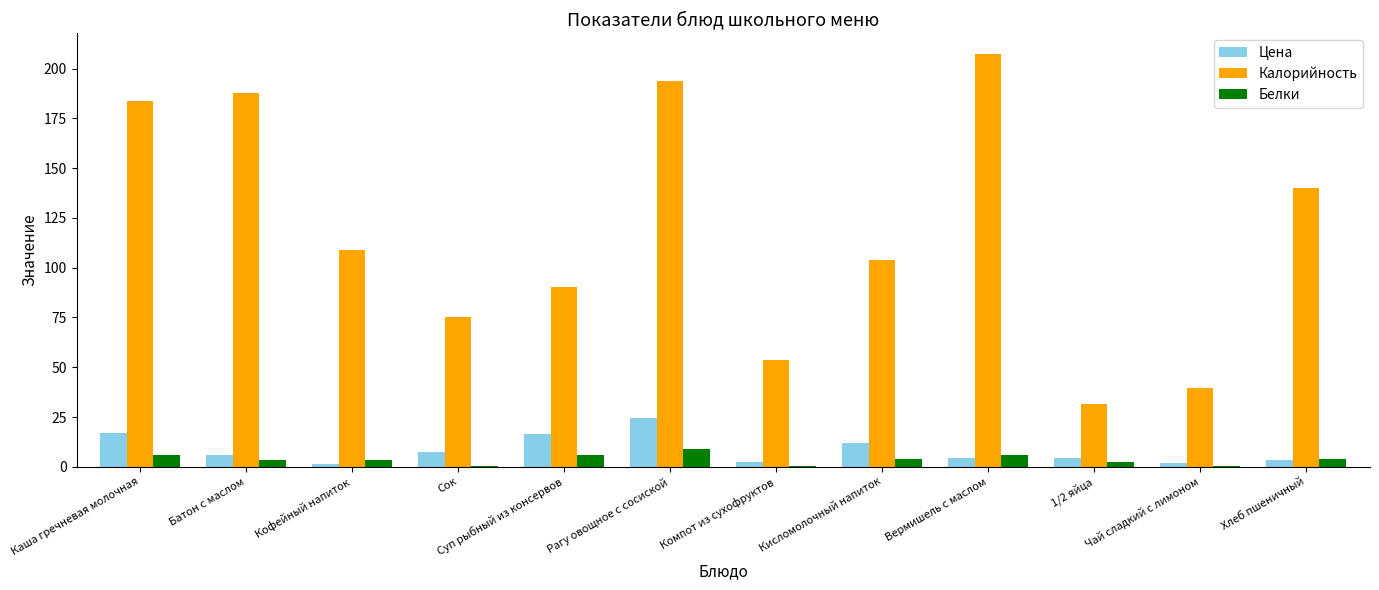

How many data points does each series have?

12